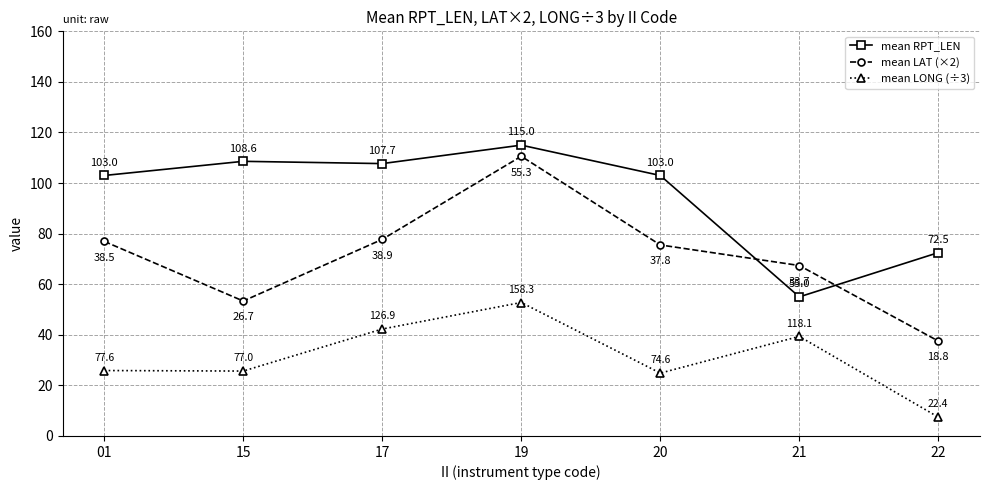

Rank the series by their average value, from lowest to highest.

mean LONG (÷3), mean LAT (×2), mean RPT_LEN